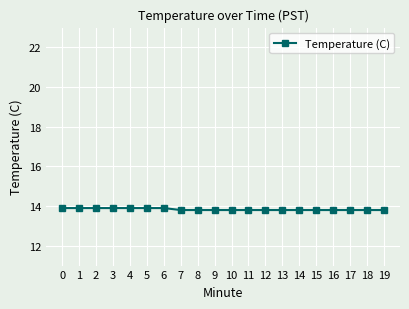

Reading left to right, list all the values displayed in this chart.

13.9	13.9	13.9	13.9	13.9	13.9	13.9	13.8	13.8	13.8	13.8	13.8	13.8	13.8	13.8	13.8	13.8	13.8	13.8	13.8